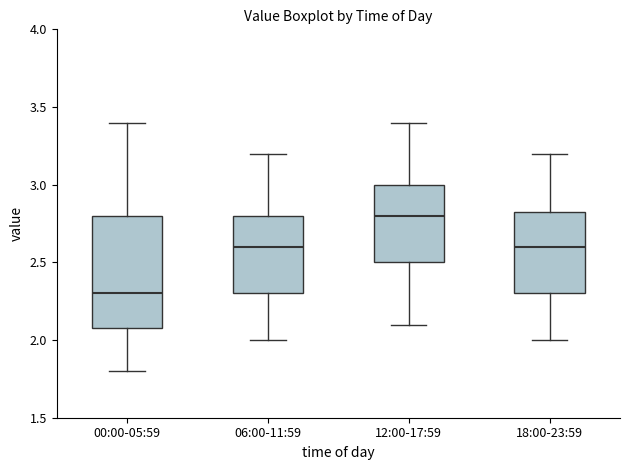

Reading left to right, read every box against the y-axis: the position of its median line, the range the box covers, and the ends of its whiskers. The values are not printed on the chart, so give them approximately, as read against the axis.

00:00-05:59: median 2.30, box 2.10 to 2.80, whiskers 1.80 to 3.40
06:00-11:59: median 2.60, box 2.30 to 2.80, whiskers 2.00 to 3.20
12:00-17:59: median 2.80, box 2.50 to 3.00, whiskers 2.10 to 3.40
18:00-23:59: median 2.60, box 2.30 to 2.85, whiskers 2.00 to 3.20